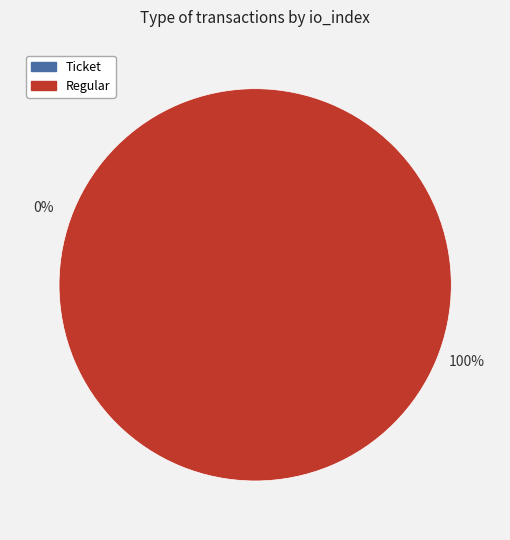

Rank the categories by value from lowest to highest.

Ticket (io_index=0), Regular (io_index=59)